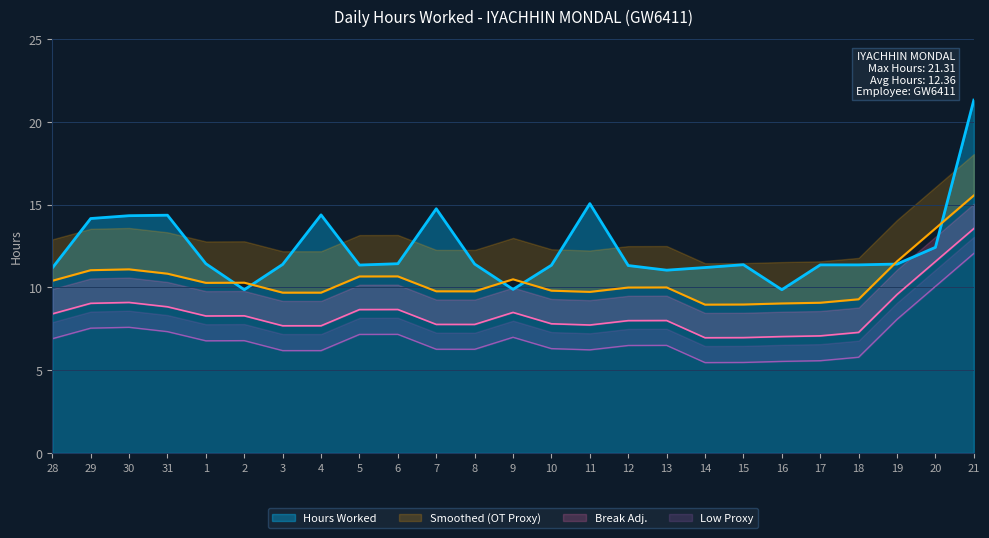

True or false: the data shows 14.3 at 30.

True